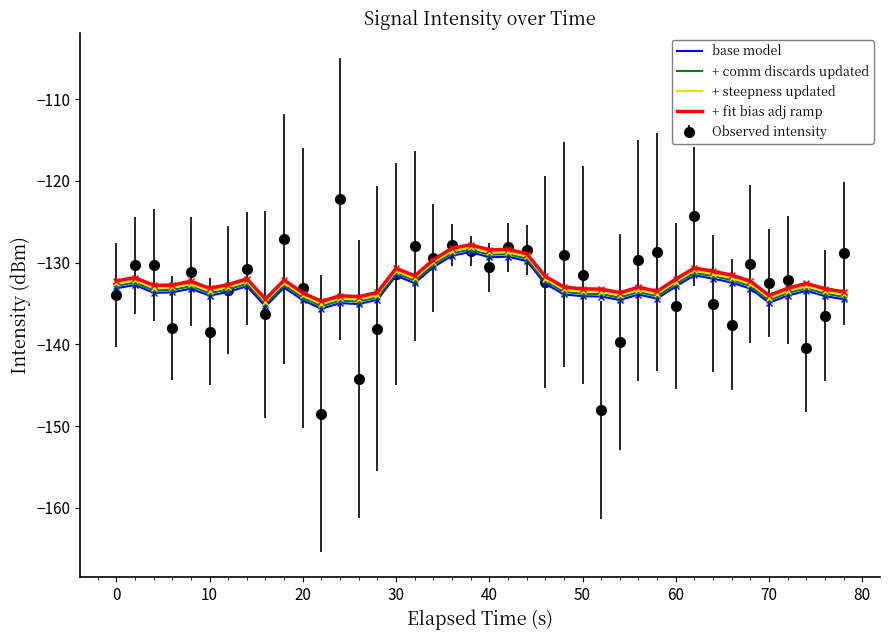

What is the maximum value for + comm discards updated?

-128.4